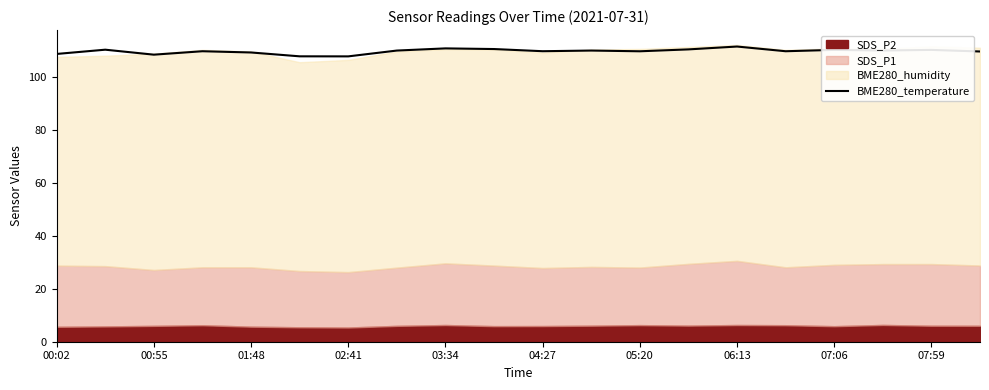

Approximately how many times larger is the value at 11 compared to 15?

1.0